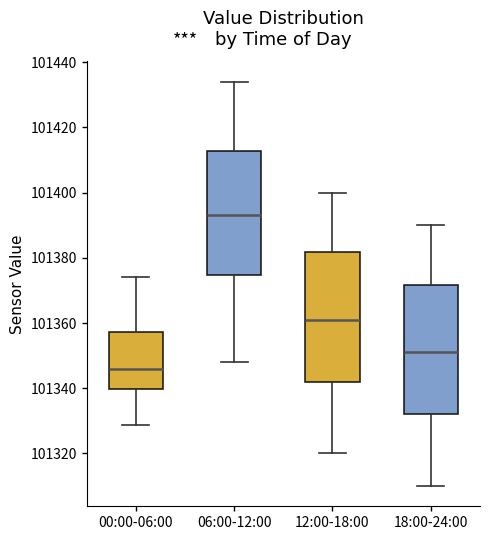

Reading left to right, transcribe this box plot: for each box, give where its median line is, the range the box spans, and where its two whiskers end, as read against the y-axis. The values are not printed on the chart, so give them approximately, as read against the axis.

00:00-06:00: median 101346, box 101340 to 101358, whiskers 101328 to 101374
06:00-12:00: median 101394, box 101374 to 101412, whiskers 101348 to 101434
12:00-18:00: median 101362, box 101342 to 101382, whiskers 101320 to 101400
18:00-24:00: median 101352, box 101332 to 101372, whiskers 101310 to 101390